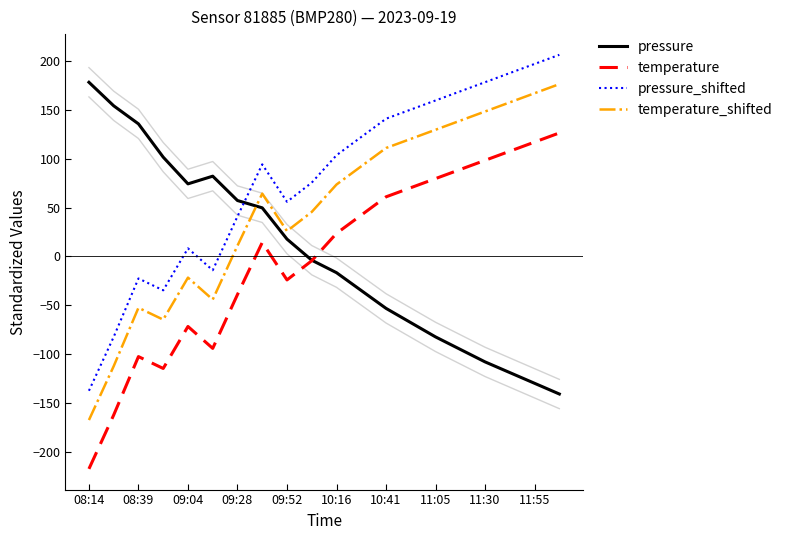

The temperature_shifted series shows -167.5 at 08:14. True or false?

True